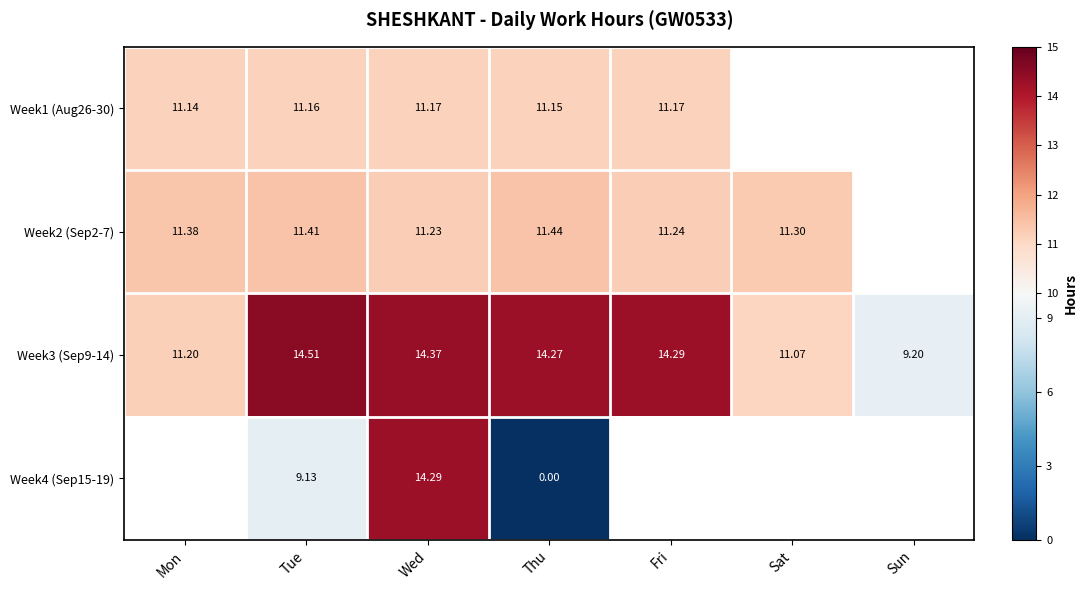

What is the sum of the Week1 (Aug26-30) values at Thu and Fri?

22.3